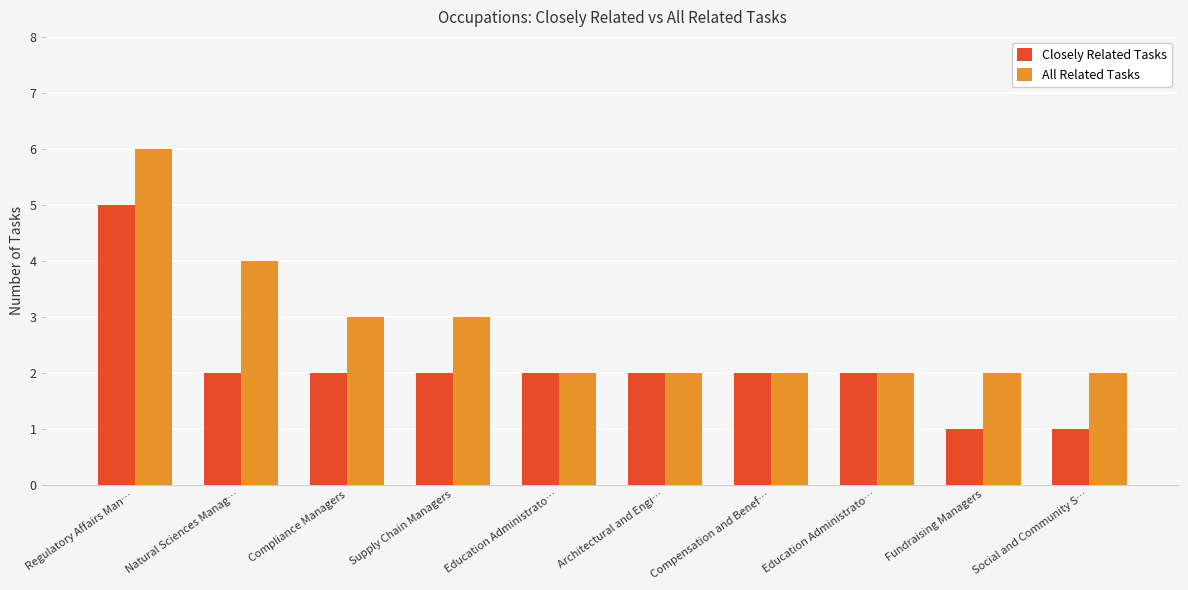

Reading left to right, transcribe all the data shown in this chart.

Closely Related Tasks: 5	2	2	2	2	2	2	2	1	1
All Related Tasks: 6	4	3	3	2	2	2	2	2	2